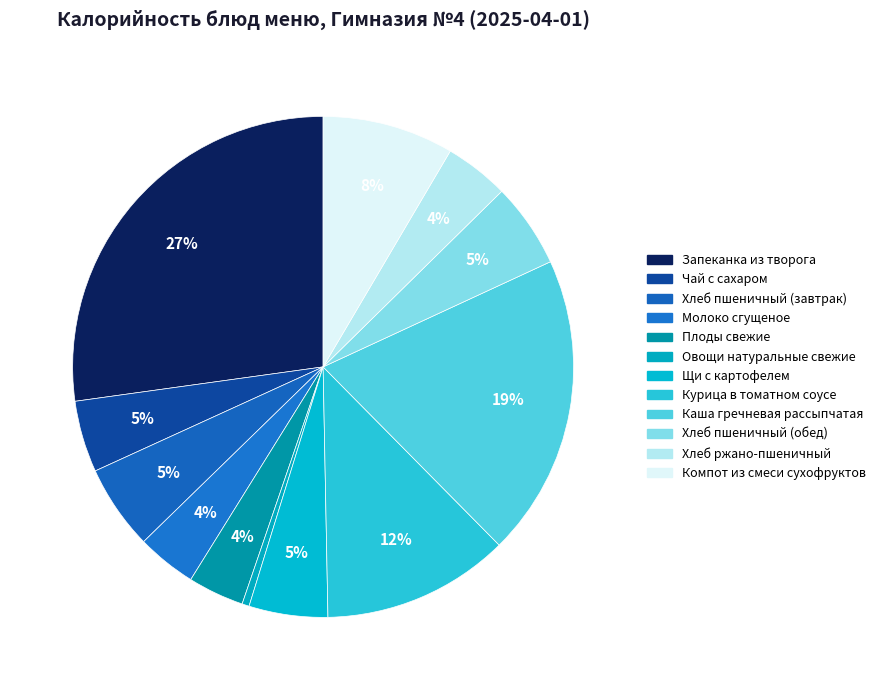

Which category has the biggest portion of the pie?

Запеканка из творога